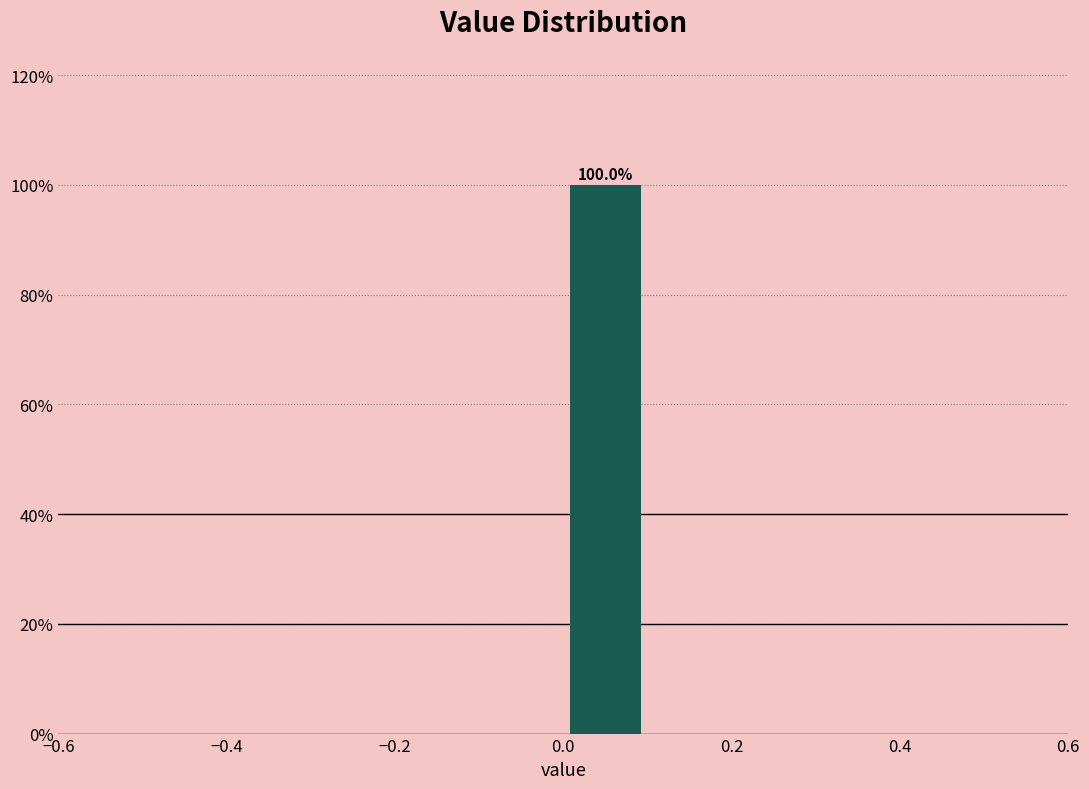

Over which range of the x-axis is the bar tallest?

0.0 to 0.1